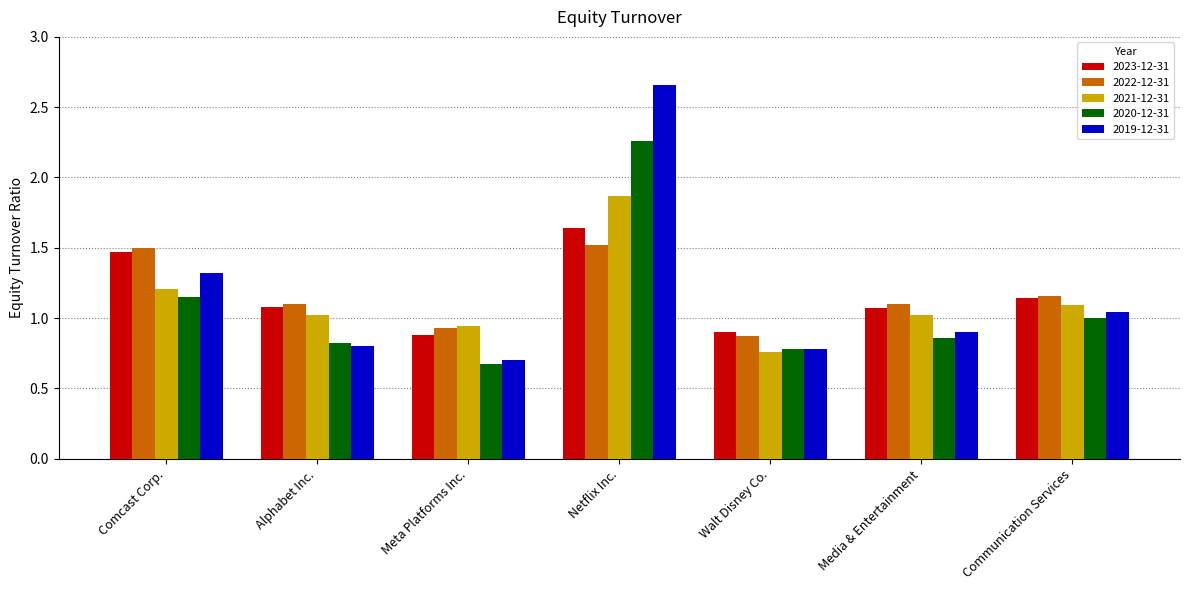

What is the maximum value for 2021-12-31?

1.9